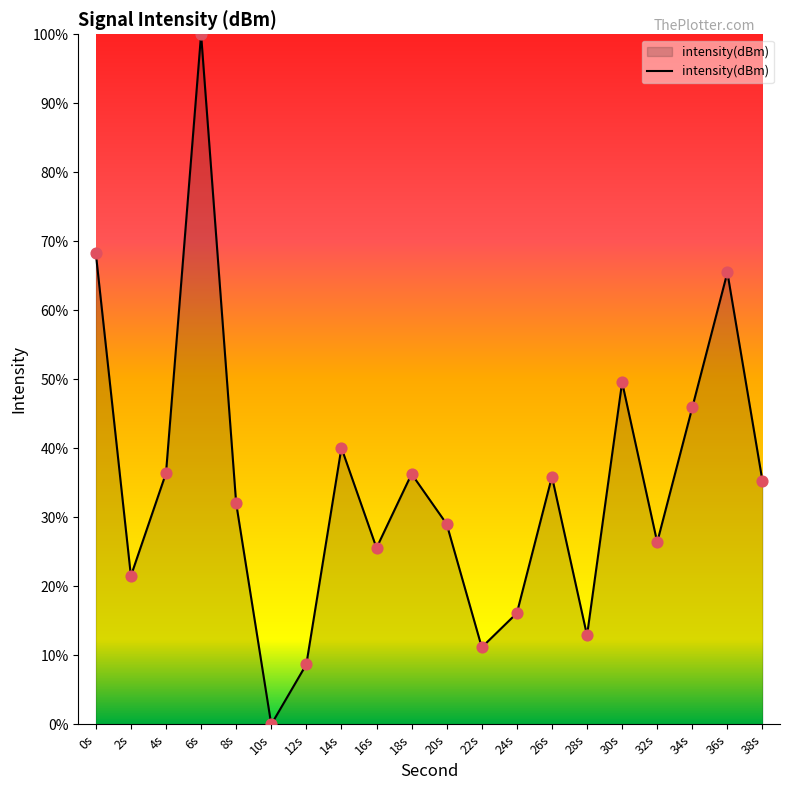

What is the change in value from 2s to 10s?

-21.5